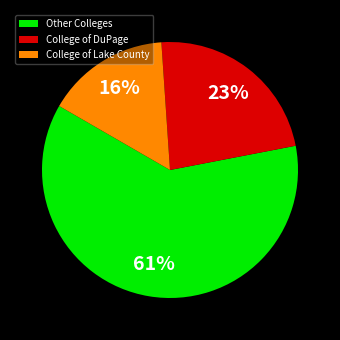

Rank the categories by value from highest to lowest.

Other Colleges, College of DuPage, College of Lake County